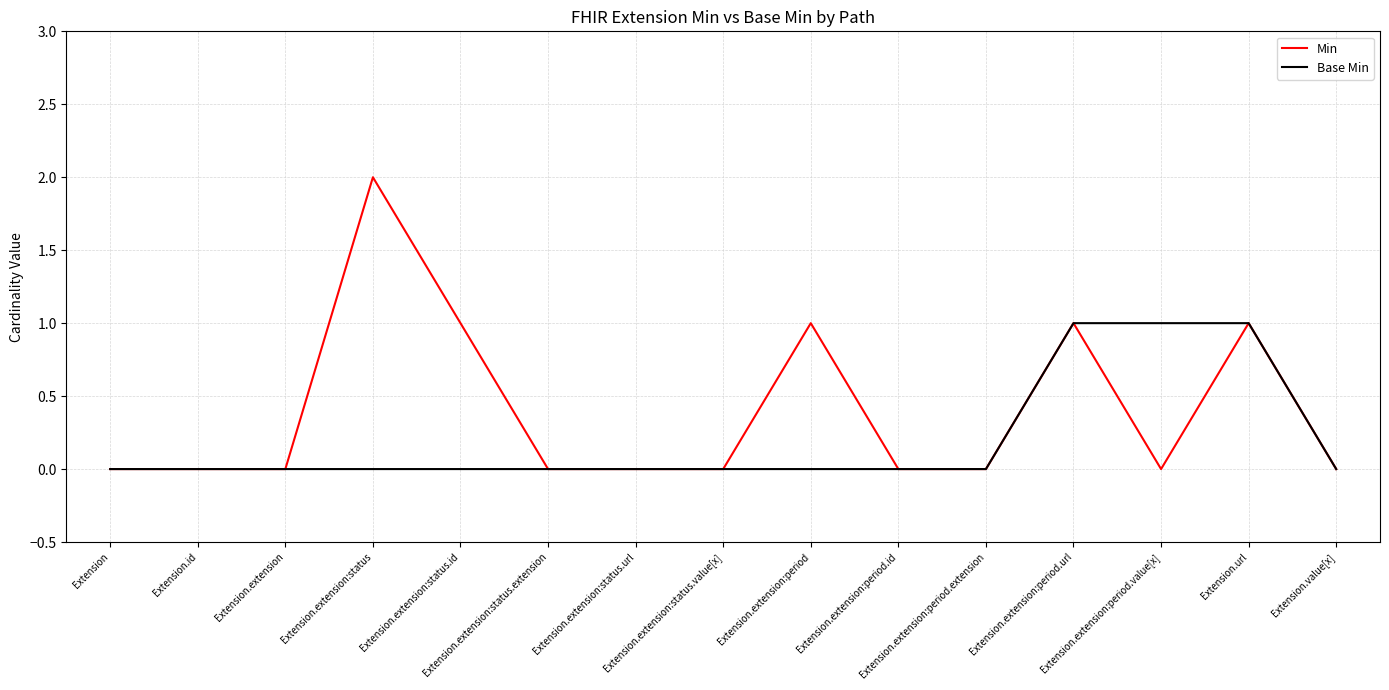

List the series in order of their overall mean, lowest first.

Base Min, Min